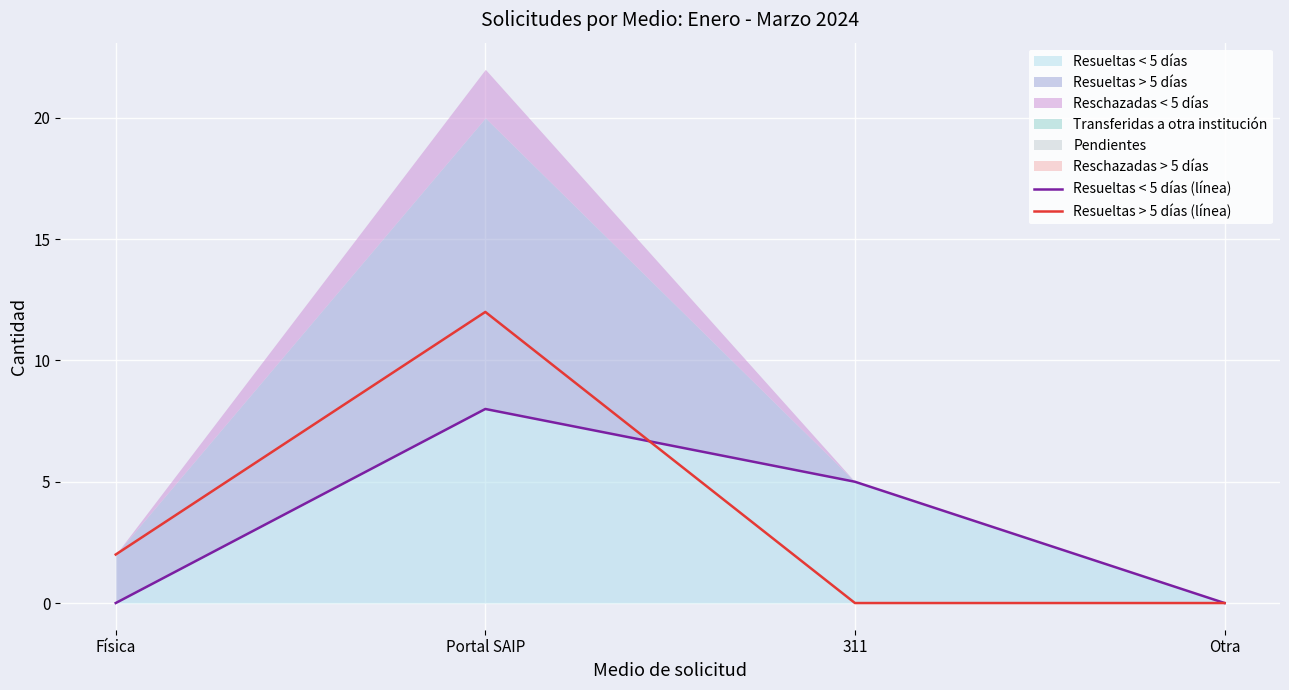

What is the difference between the second highest and minimum values in the Resueltas < 5 días (línea) series?

5